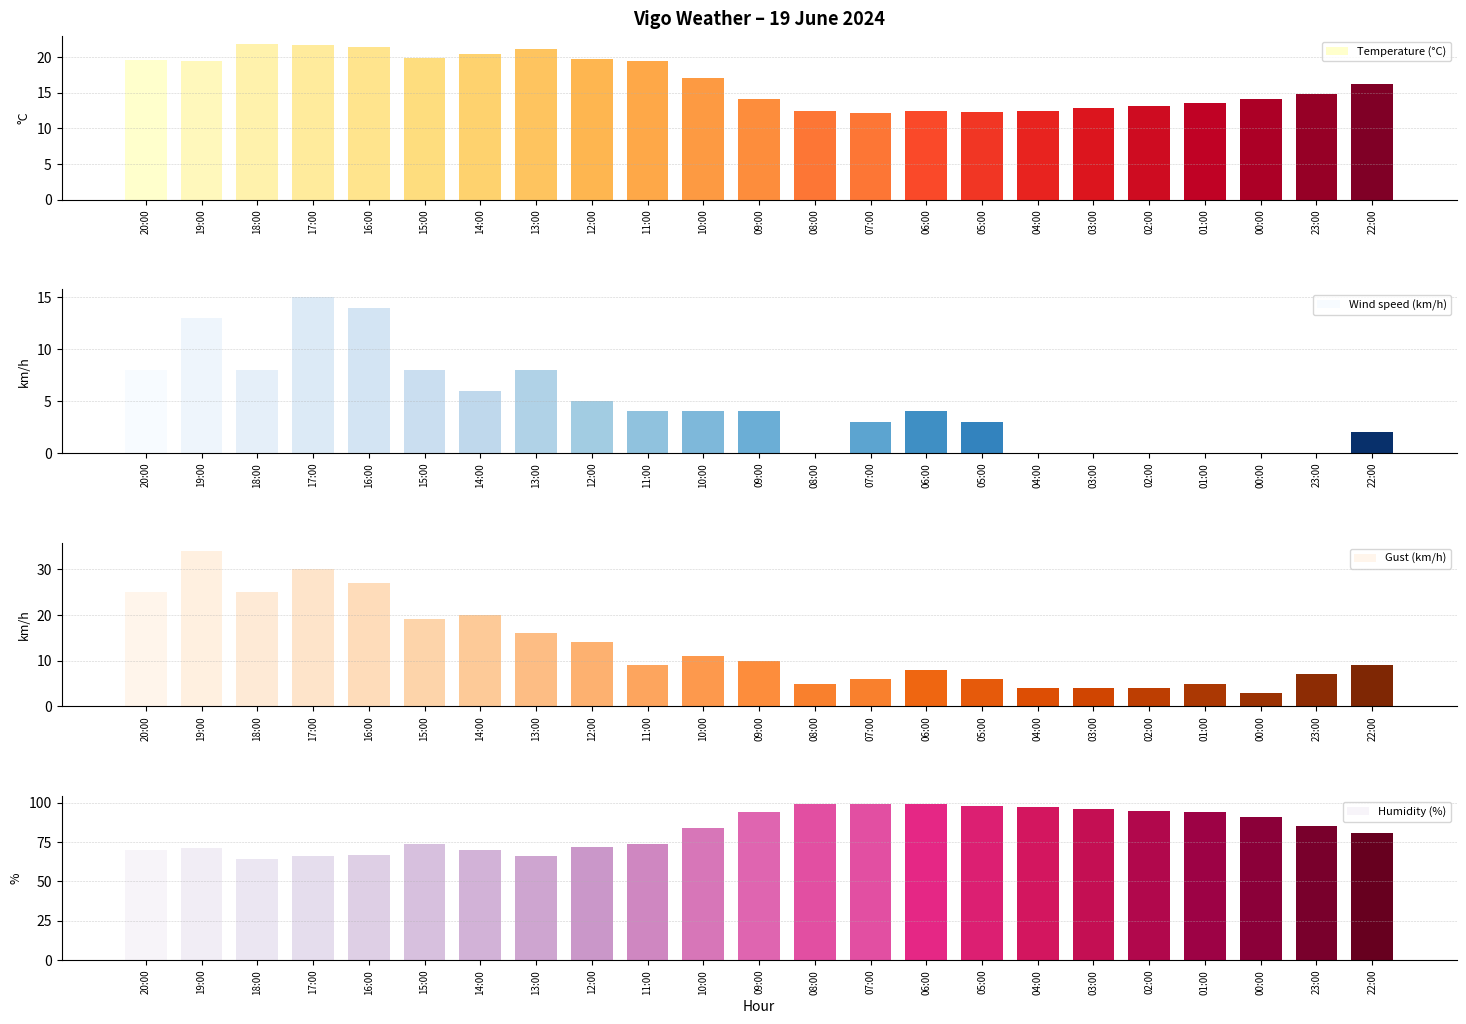

Which series has the largest total across all categories?

Humidity